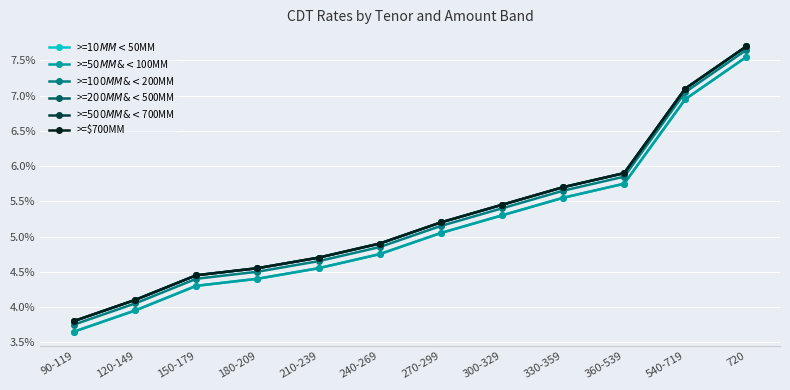

Read the >=$500MM & <$700MM value at 300-329.

0.1